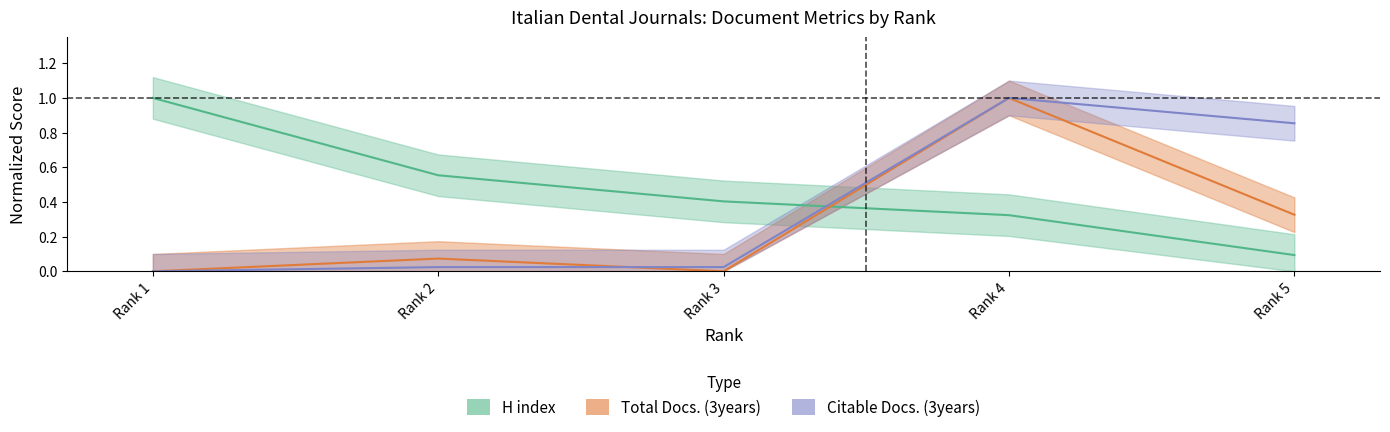

What is the sum of all H index values?

2.4